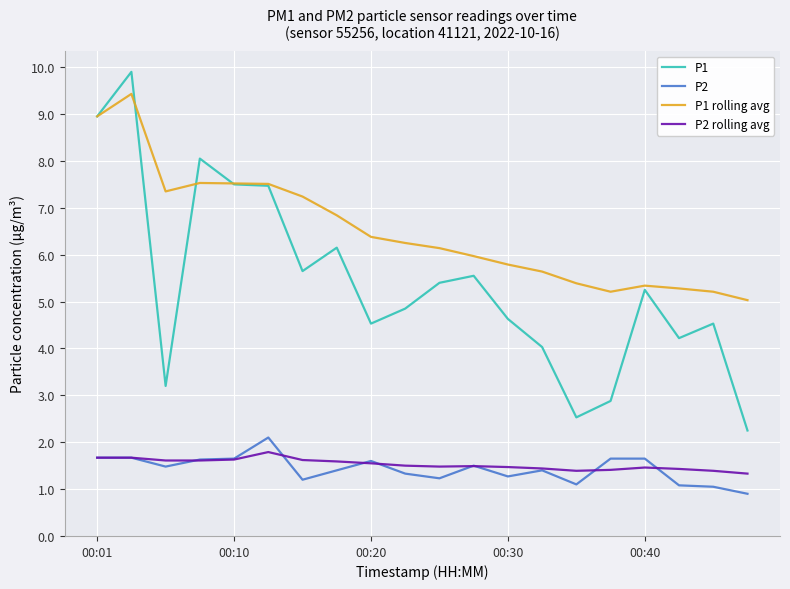

Which series has the largest range (max minus min)?

P1